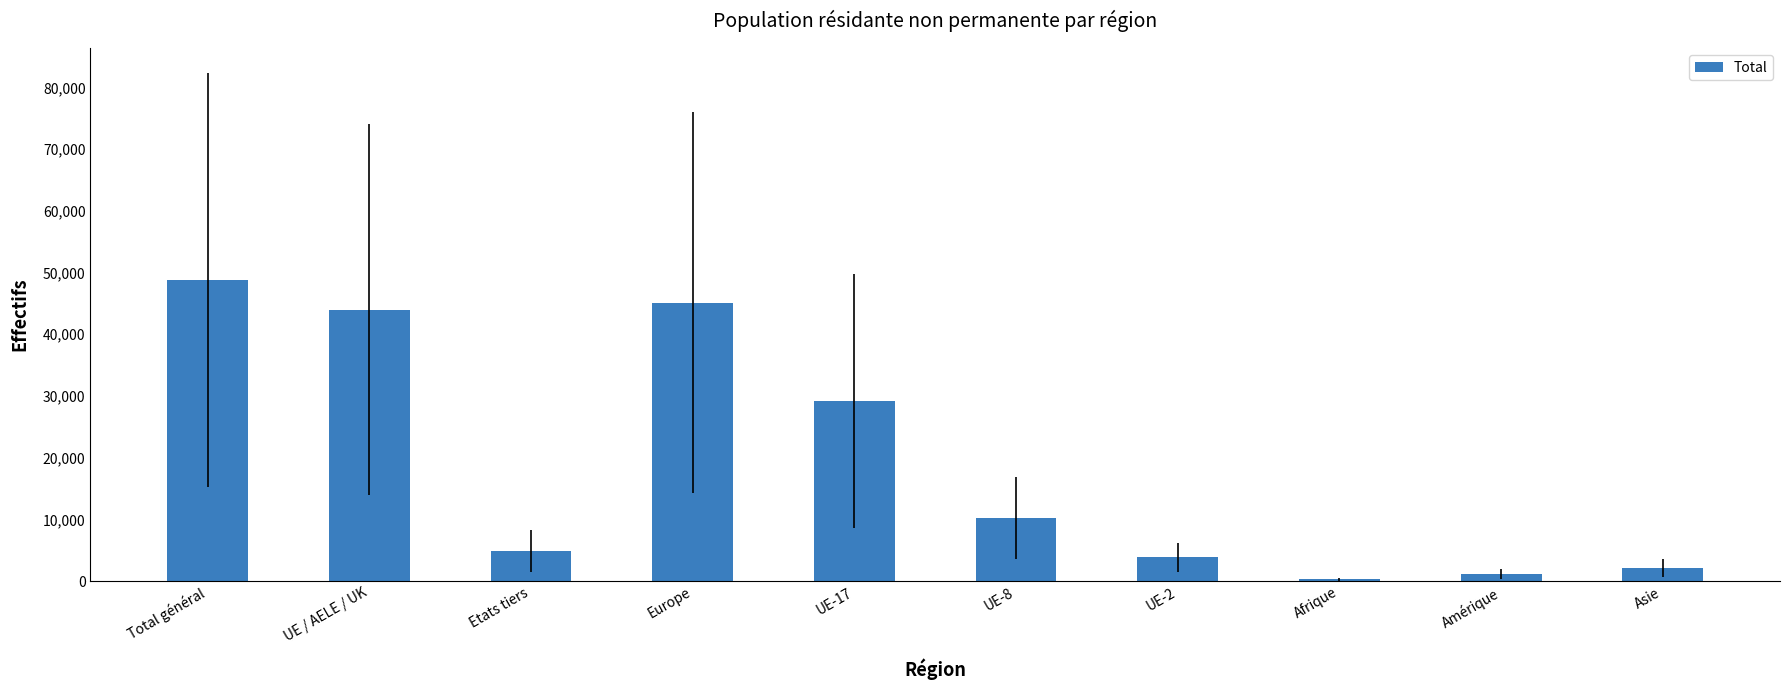

List the labels in order of value, largest first.

Total général, Europe, UE / AELE / UK, UE-17, UE-8, Etats tiers, UE-2, Asie, Amérique, Afrique